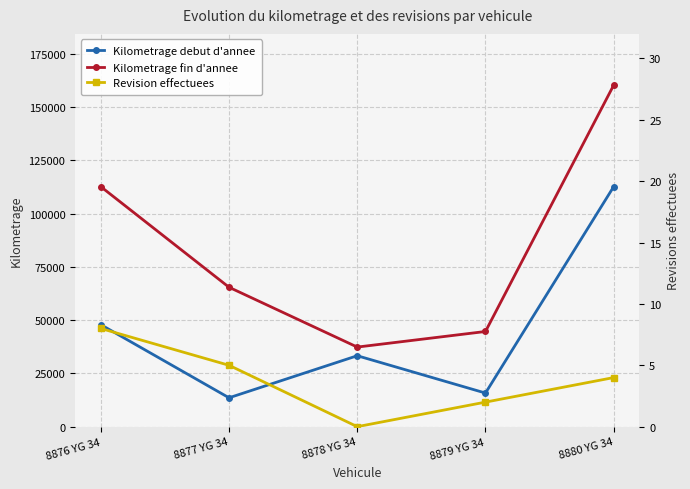

Rank the series at 8879 YG 34 from lowest to highest value.

Revision effectuees, Kilometrage debut d'annee, Kilometrage fin d'annee